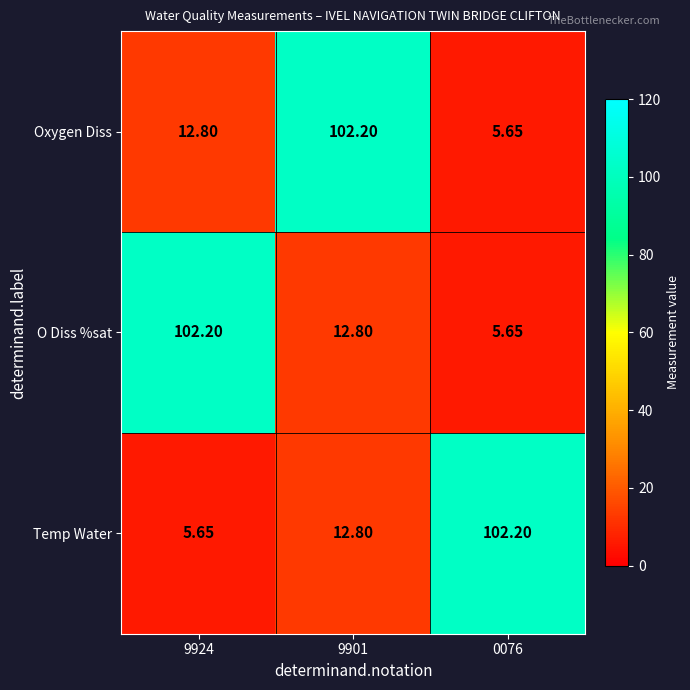

What is the total value across all series at 0076?

113.5